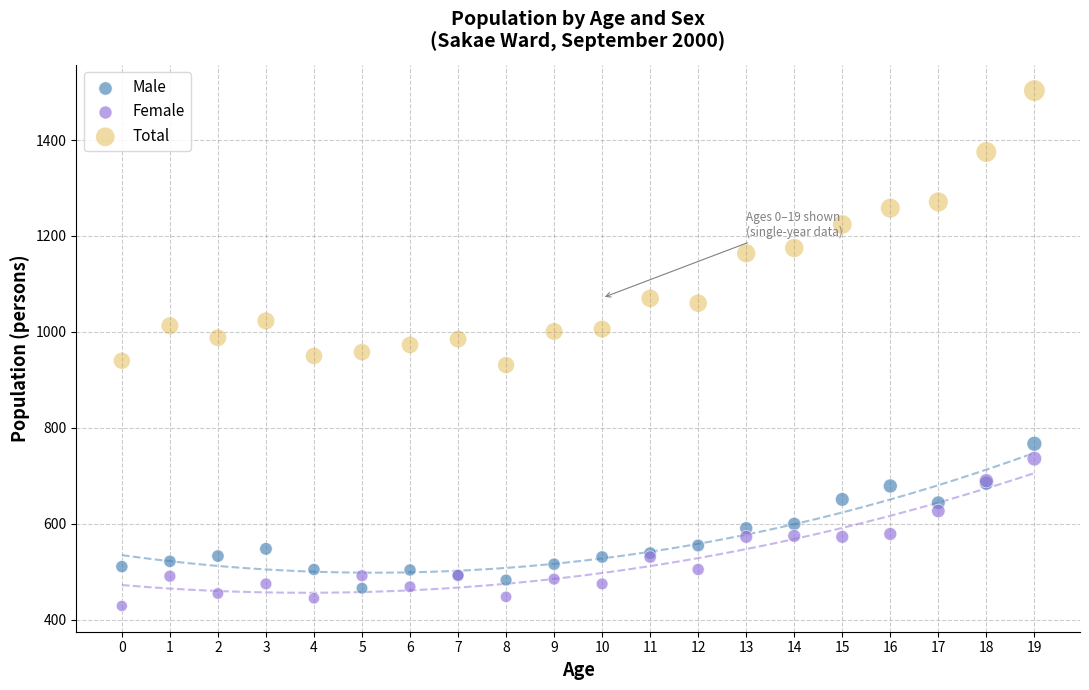

Which series has the largest Y range (max minus min)?

Total